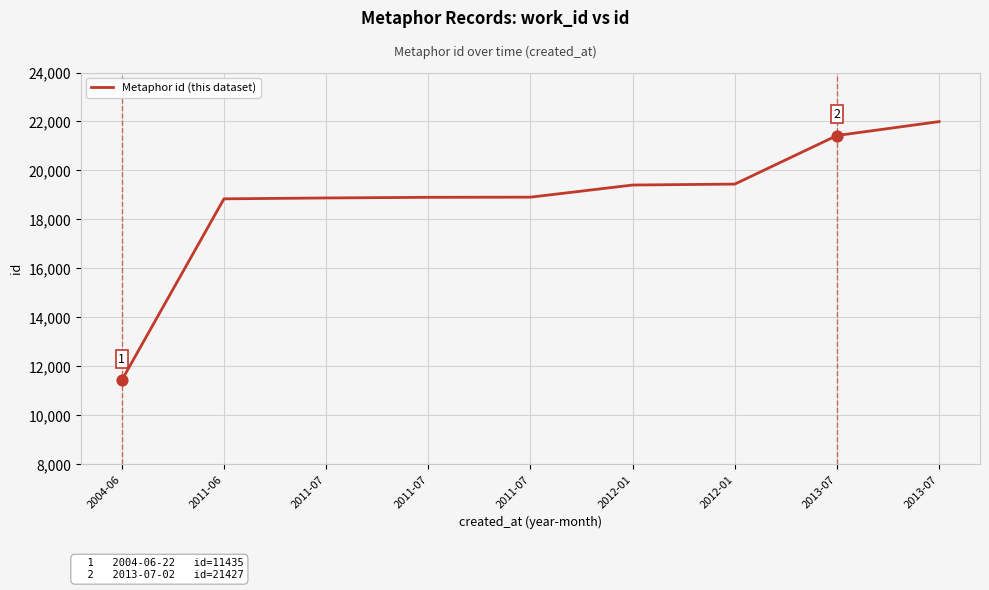

How many lines are shown in the chart?

1